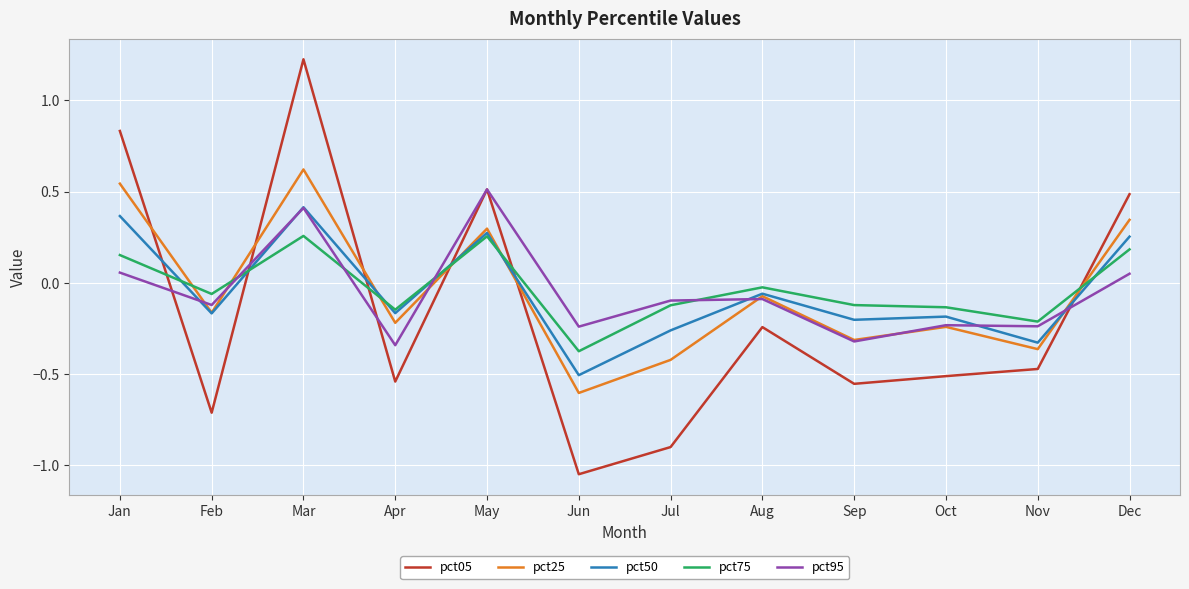

True or false: pct50 has a value of -0.2 at Sep.

True